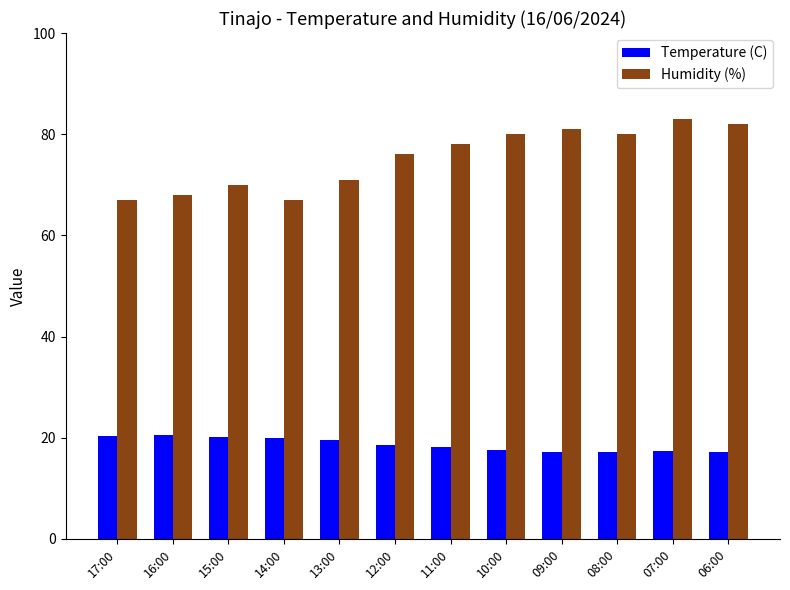

What is the sum of all Humidity (%) values?

903.0